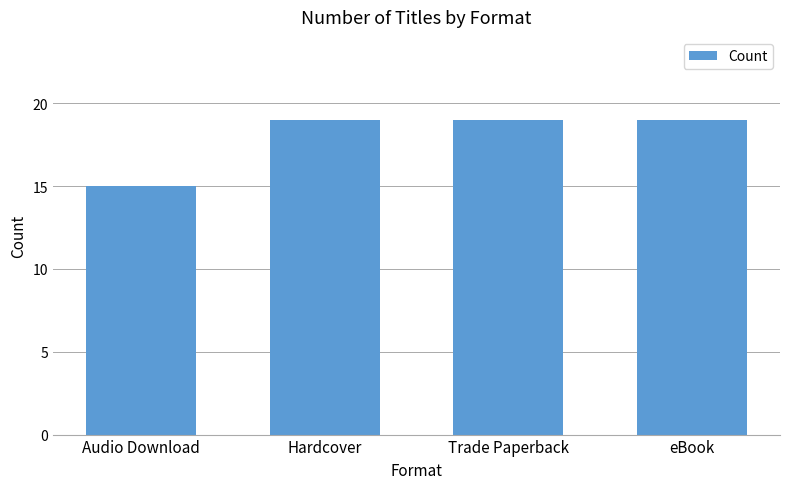

Which has a higher value, Audio Download or Hardcover?

Hardcover